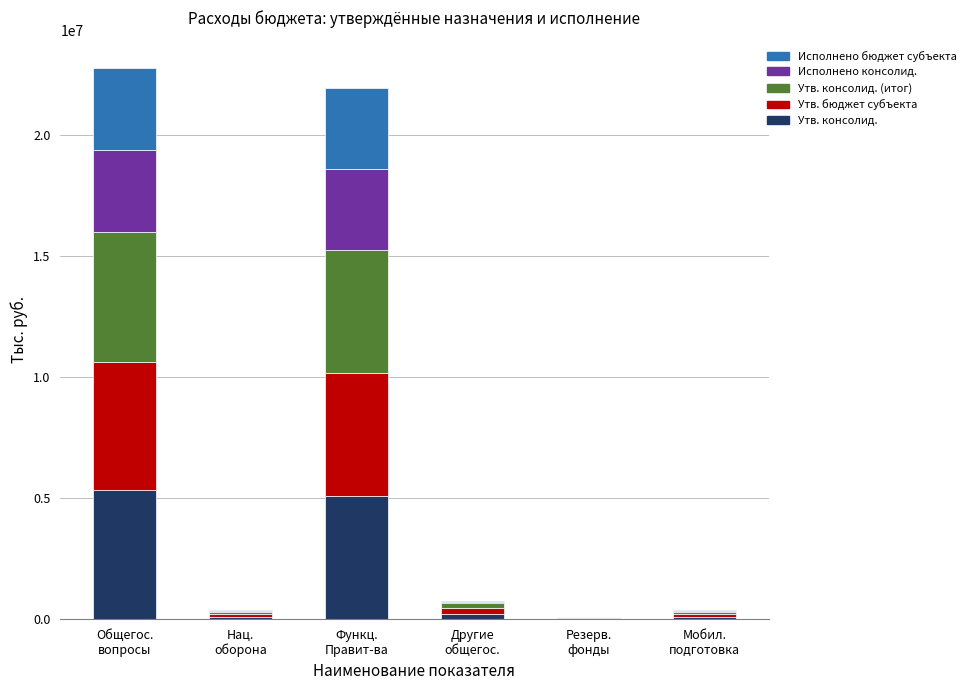

What is the highest value of the Утв. консолид. series?

5321033.1